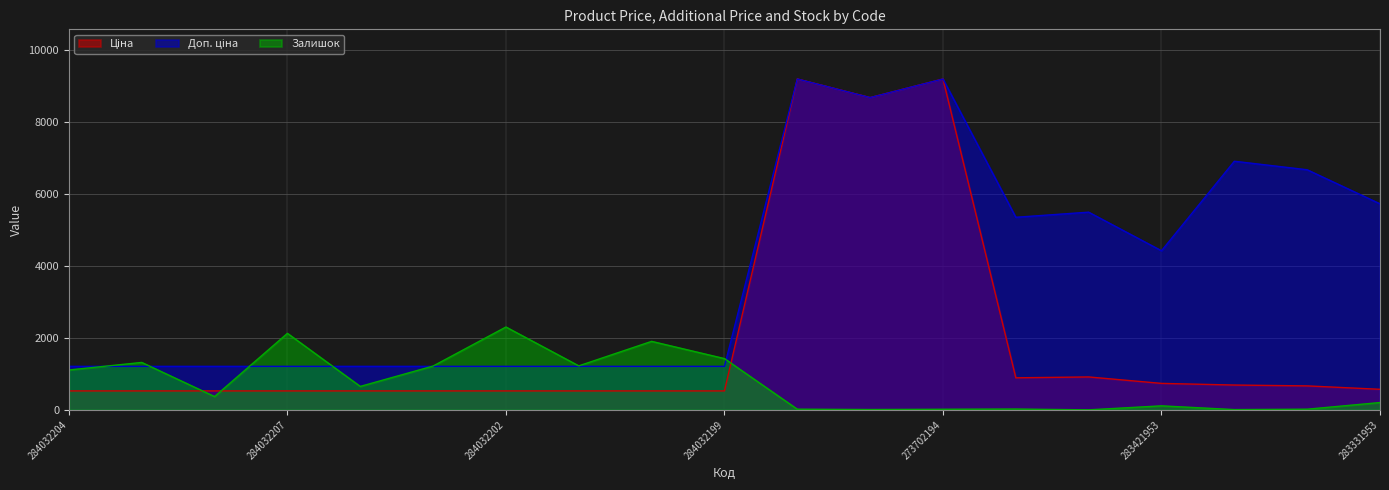

Rank the series at 284032199 from highest to lowest value.

Залишок, Доп. ціна, Ціна